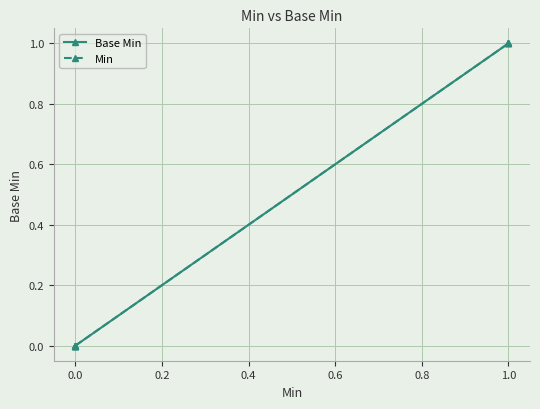

True or false: Base Min and Min intersect in this chart.

False